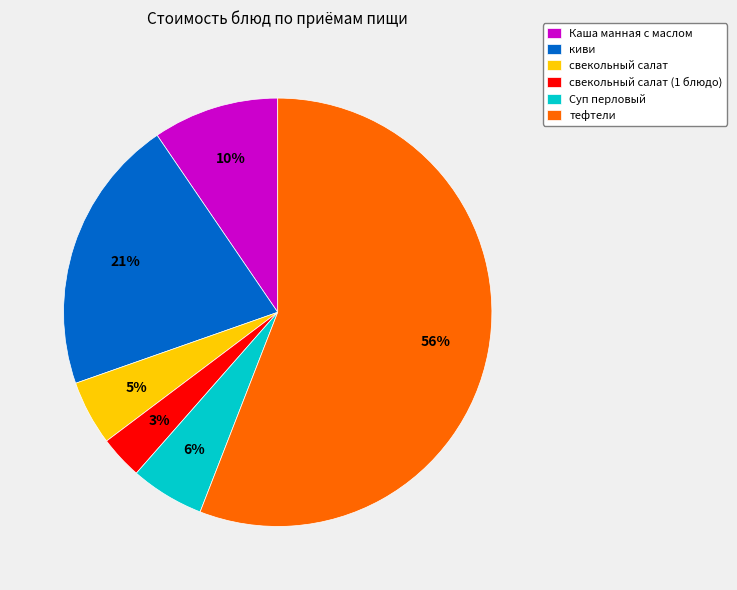

What is the largest slice in the pie chart?

тефтели